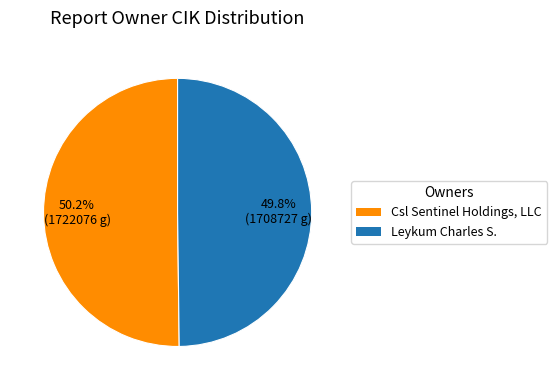

To the nearest percent, what portion does Leykum Charles S. represent?

50%